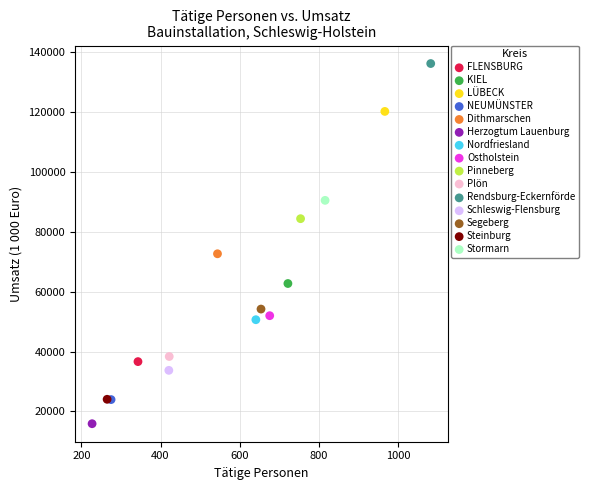

Which series contains the lowest Y value?

Herzogtum Lauenburg